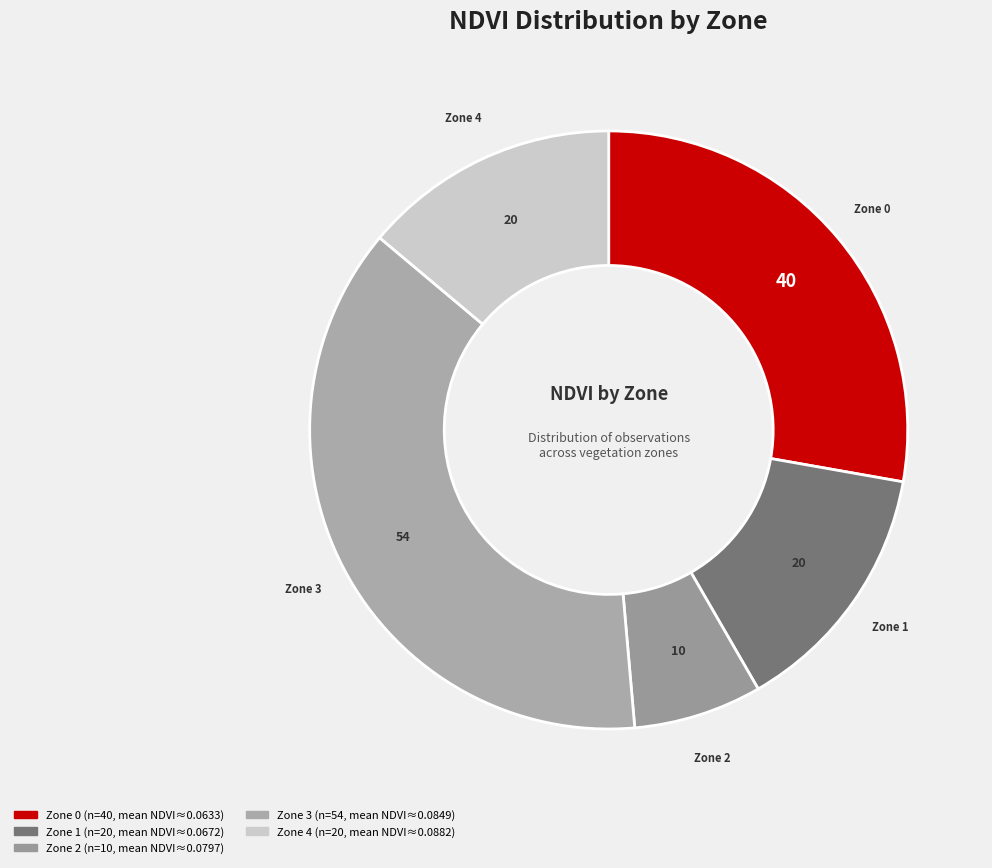

Does any single category account for the majority?

No